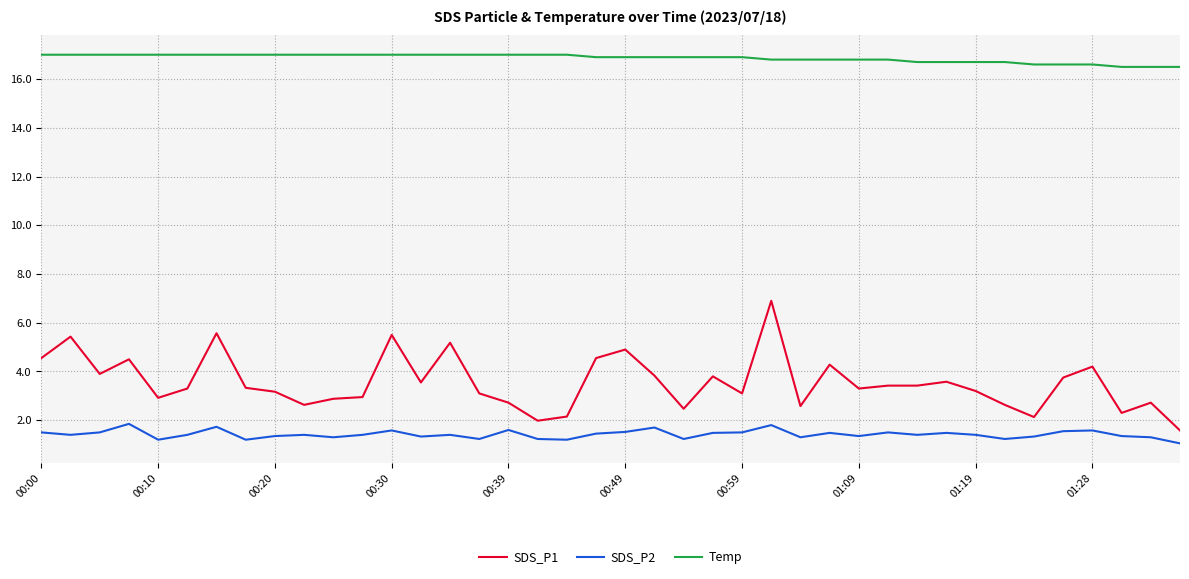

What is the maximum value shown in the chart?

17.0